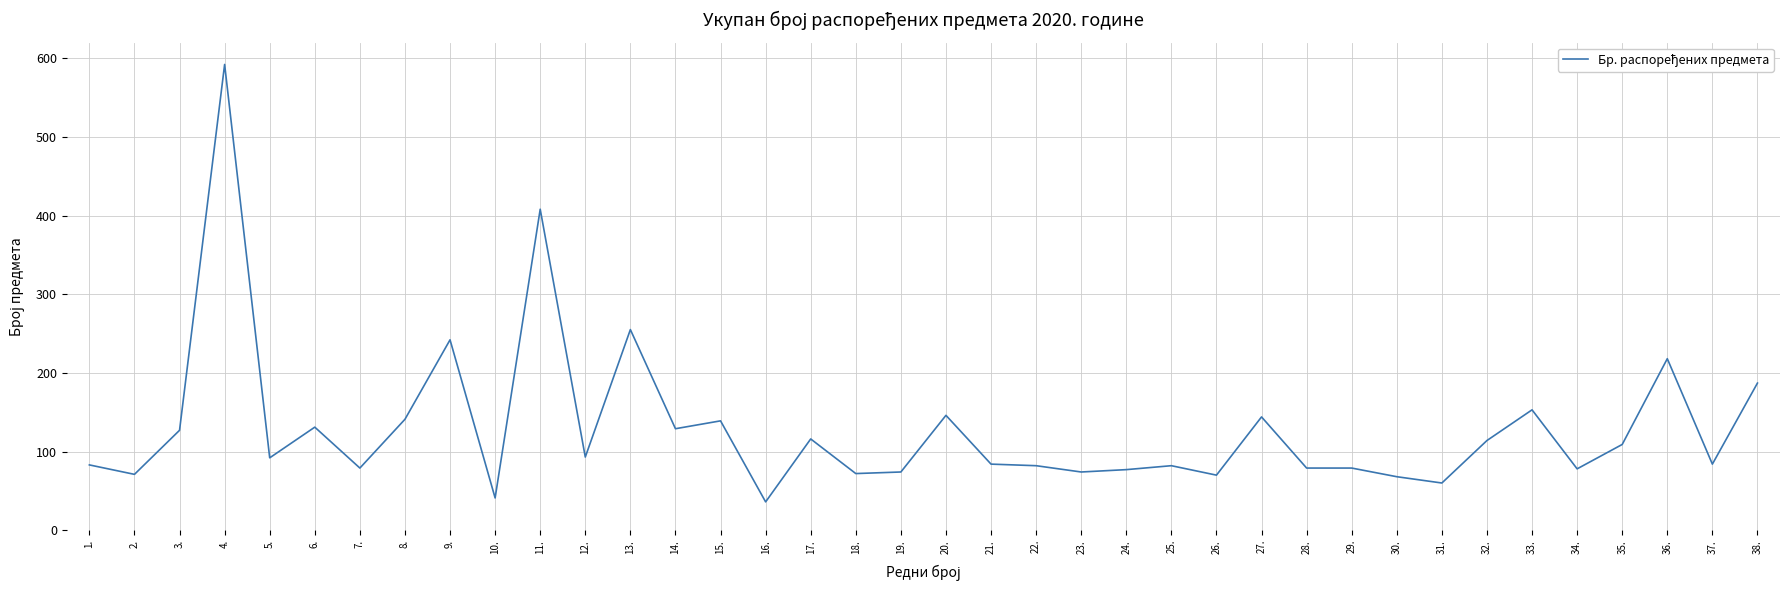

What position from the left is 19.?

19